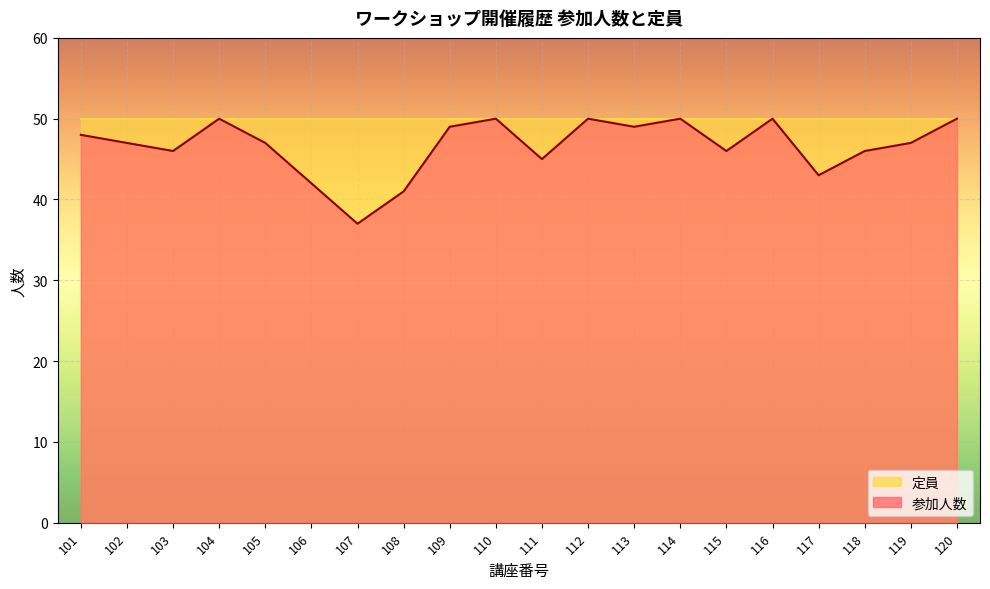

How many values exceed 47?

9